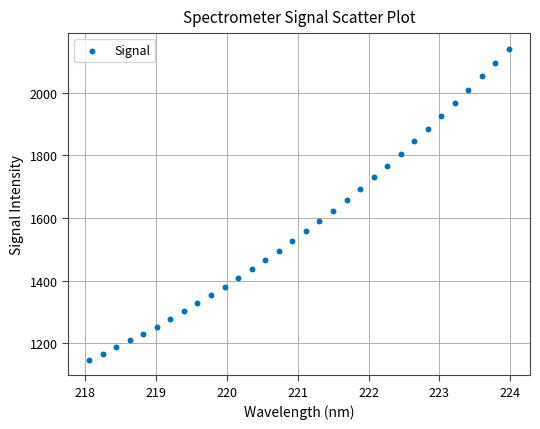

What is the range of Y values (max minus min)?

994.7